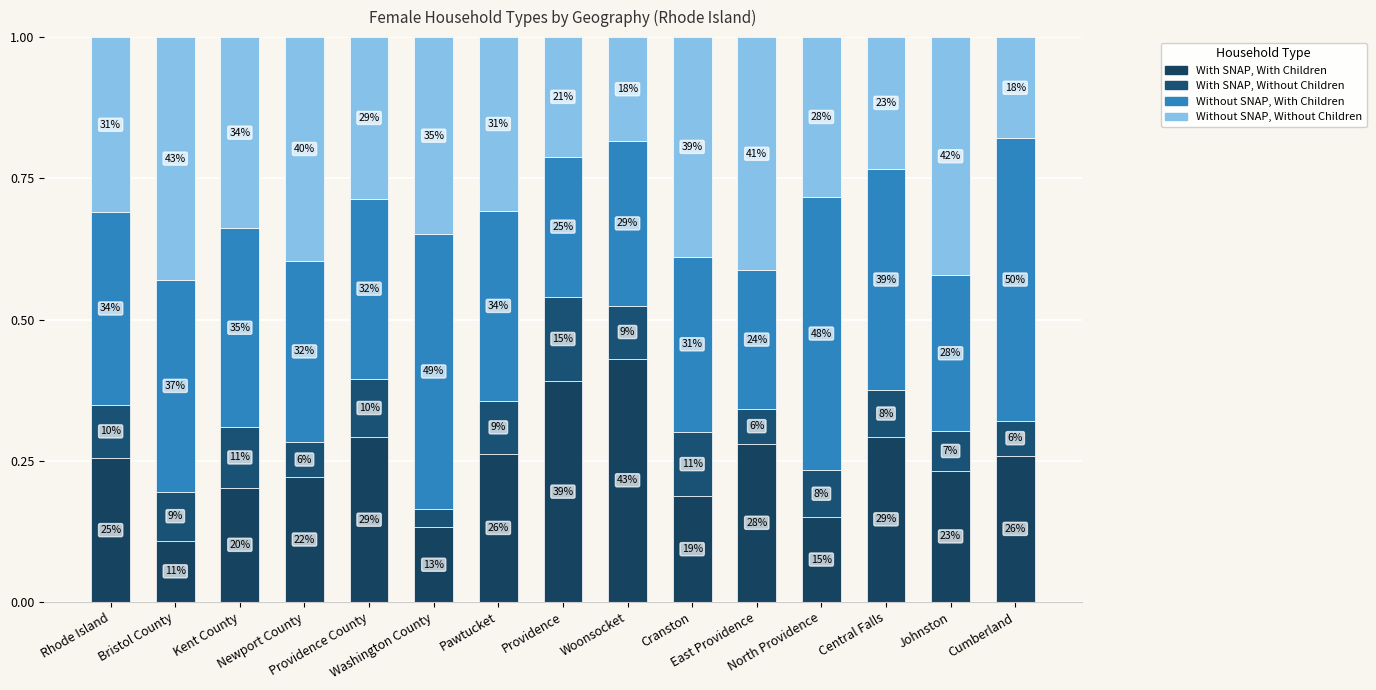

What is the difference between the Without SNAP, Without Children values at East Providence and Rhode Island?

0.1